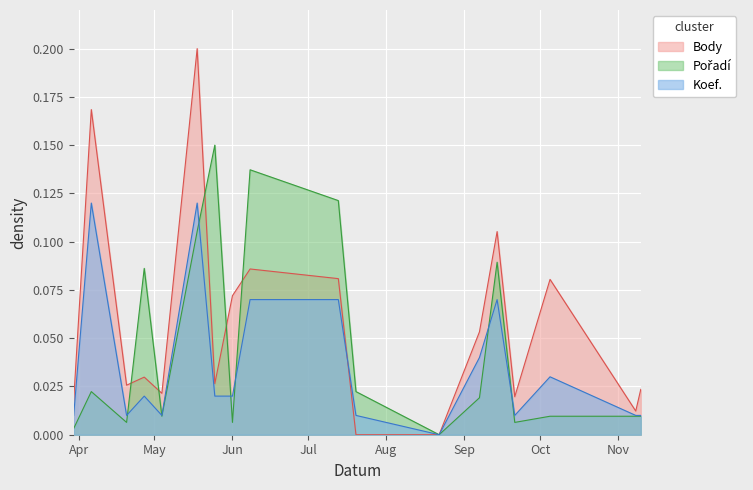

How many values in Koef. are above zero?

17